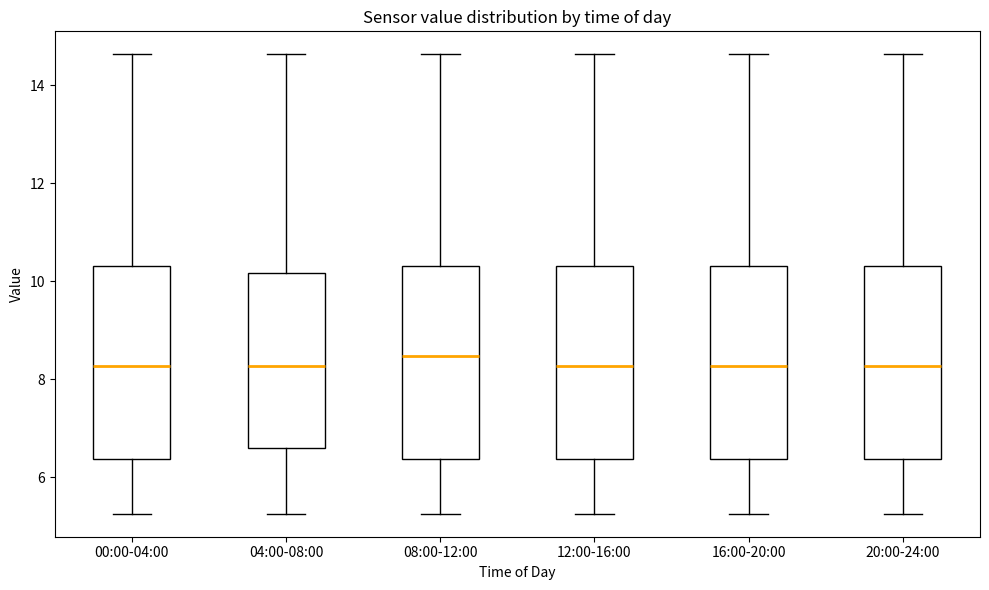

Where is the upper edge of the box for 20:00-24:00 on the y-axis? The values are not printed on the chart, so give them approximately, as read against the axis.

10.4